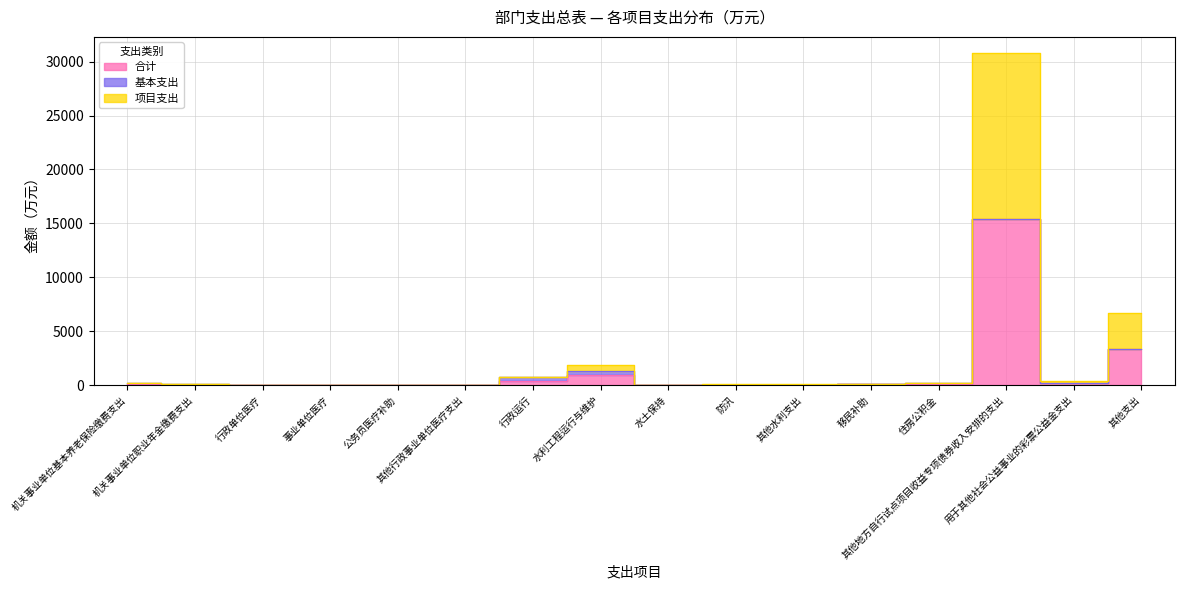

Is it true that 合计 equals 85.6 at 住房公积金?

True